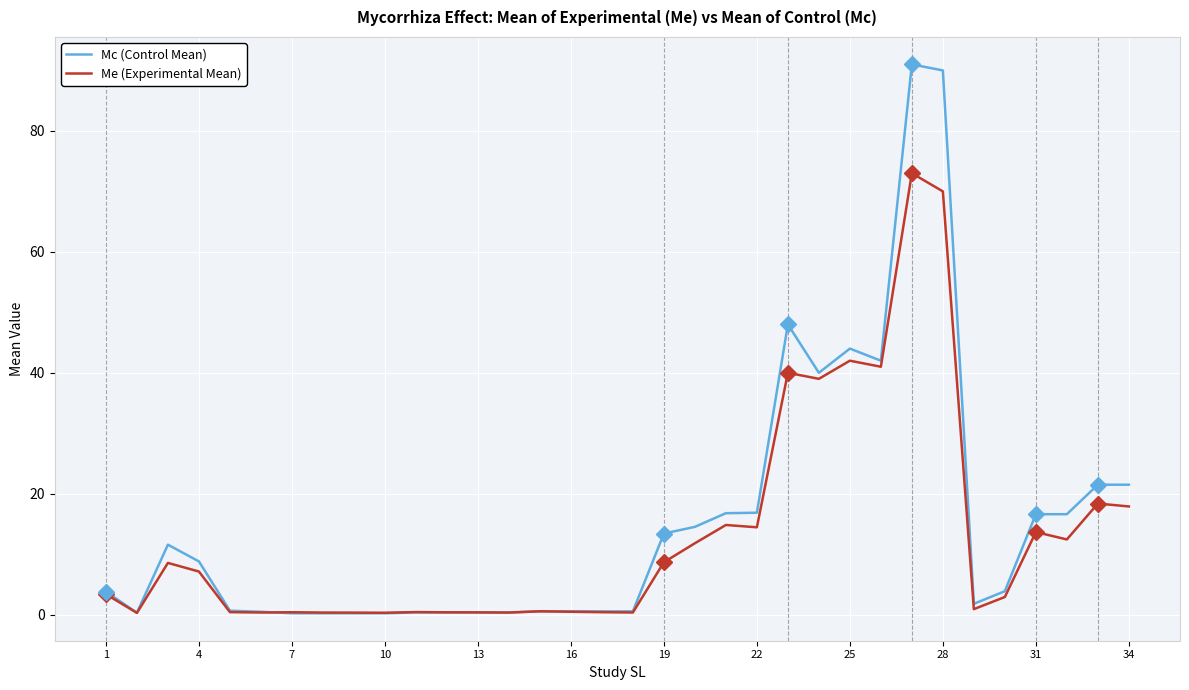

Rank the series by their maximum value, from highest to lowest.

Mc (Control Mean), Me (Experimental Mean)